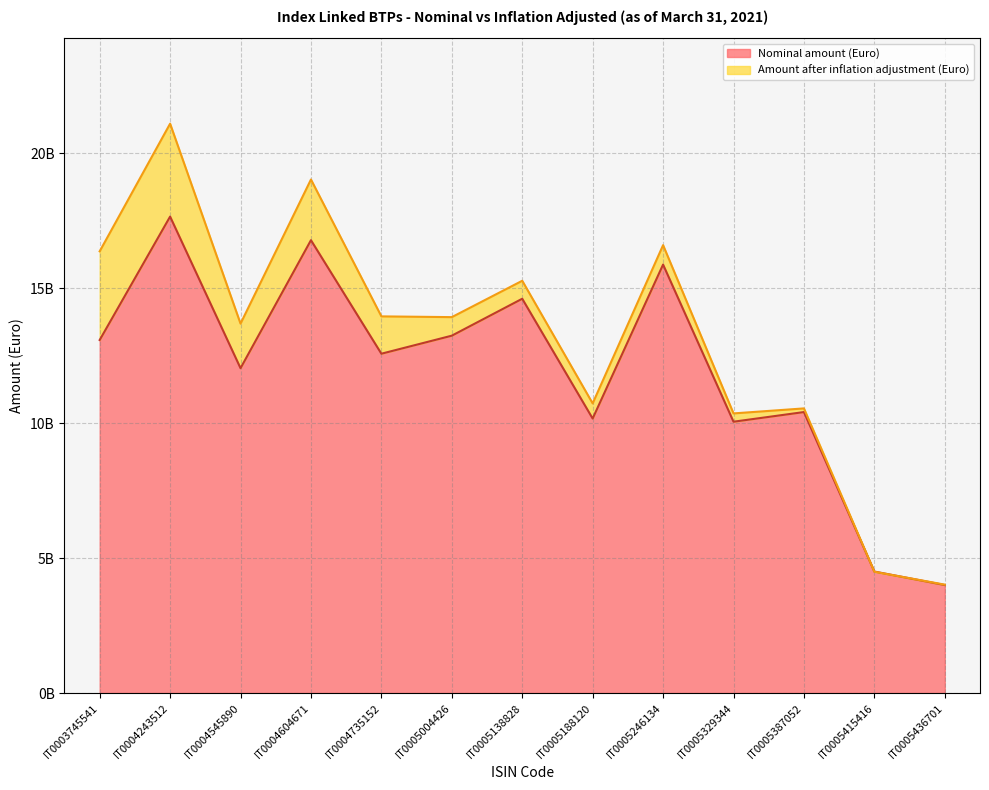

How many interior local peaks does the Amount after inflation adjustment (Euro) series have?

5